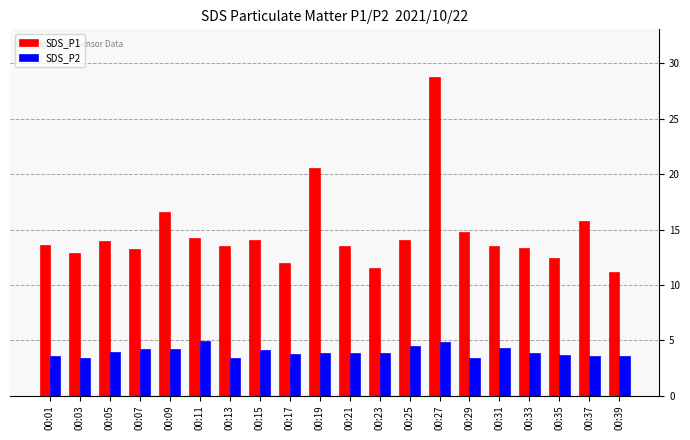

Does the chart contain any negative values?

No